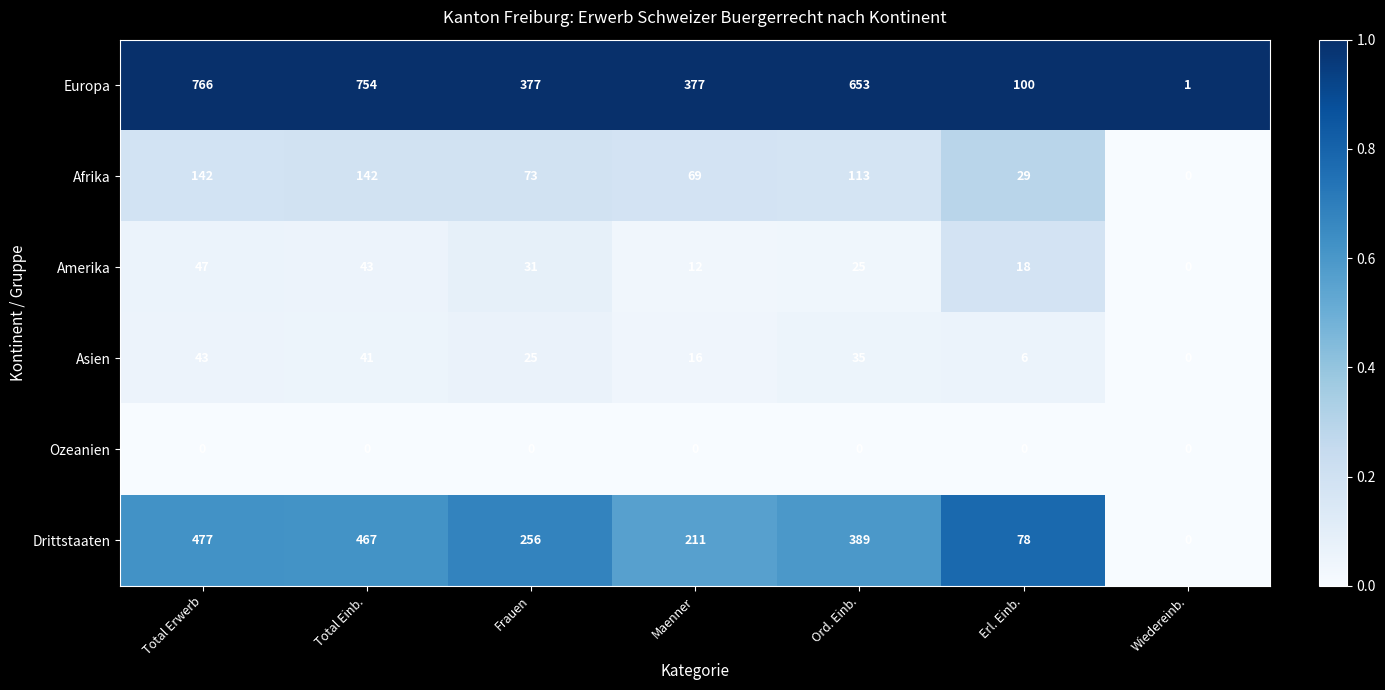

Where is Asien nearest to the value 21?

Frauen